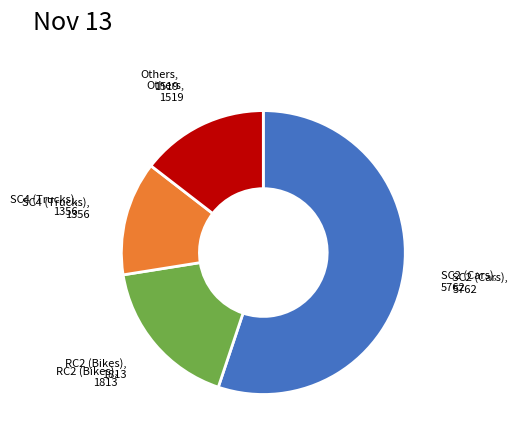

Is there any slice that represents more than half of the pie?

Yes